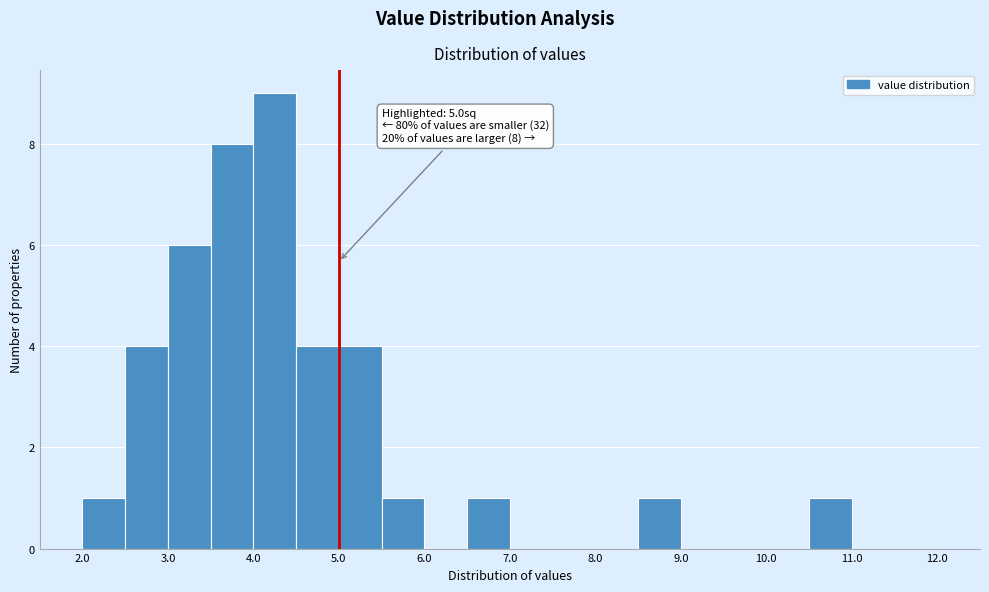

Which range on the x-axis has the tallest bar?

4.0 to 4.5